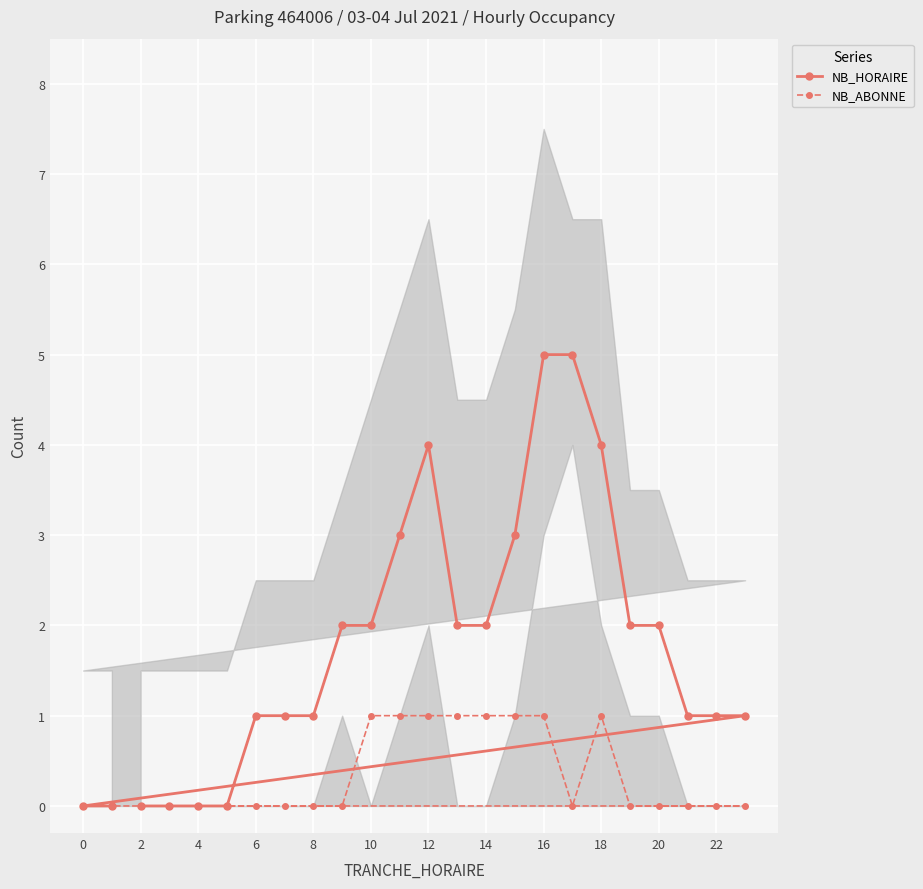

The value of NB_ABONNE at 16 is 1. True or false?

True